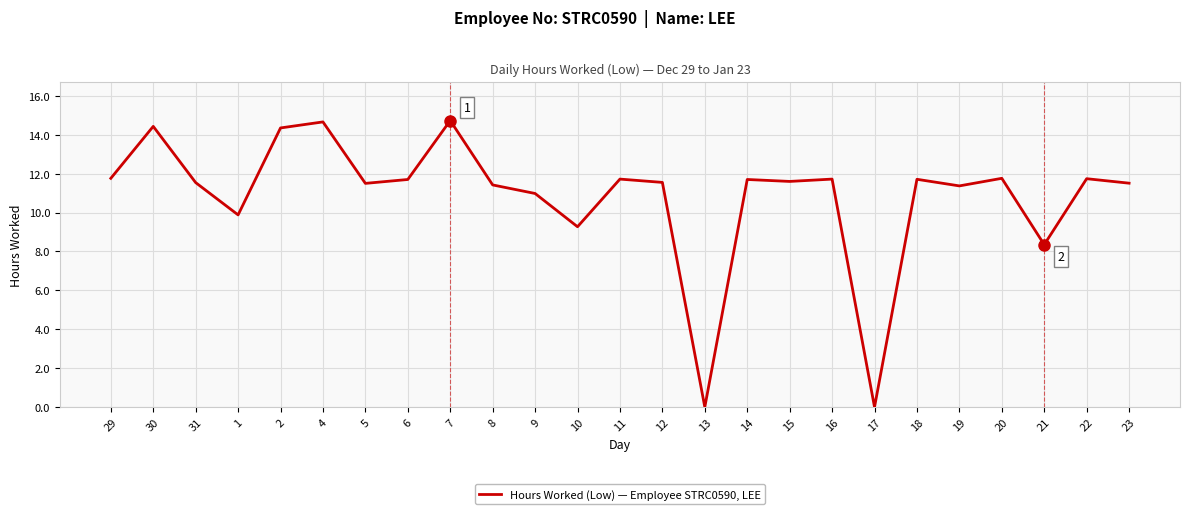

What is the difference between the maximum and minimum values?

14.7